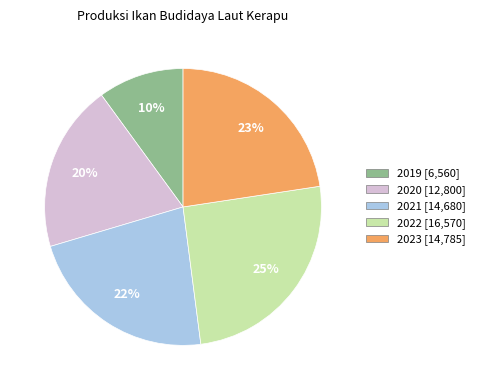

Combined, do 2019 and 2020 account for over 50%?

No